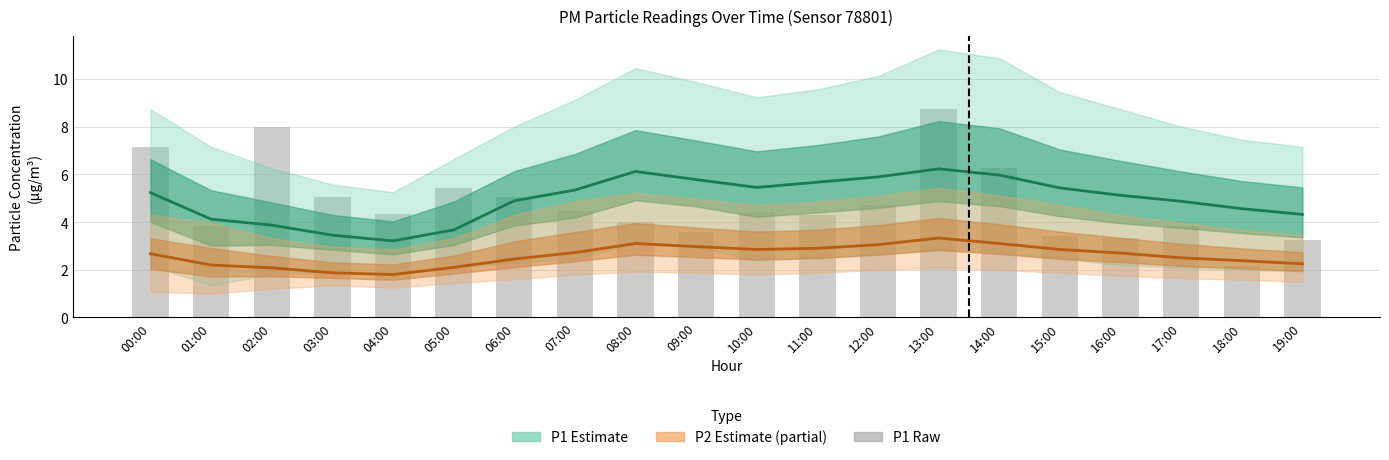

Rank the categories by P2 Estimate value from highest to lowest.

13:00, 08:00, 14:00, 12:00, 09:00, 11:00, 10:00, 15:00, 07:00, 16:00, 00:00, 17:00, 06:00, 18:00, 19:00, 01:00, 05:00, 02:00, 03:00, 04:00